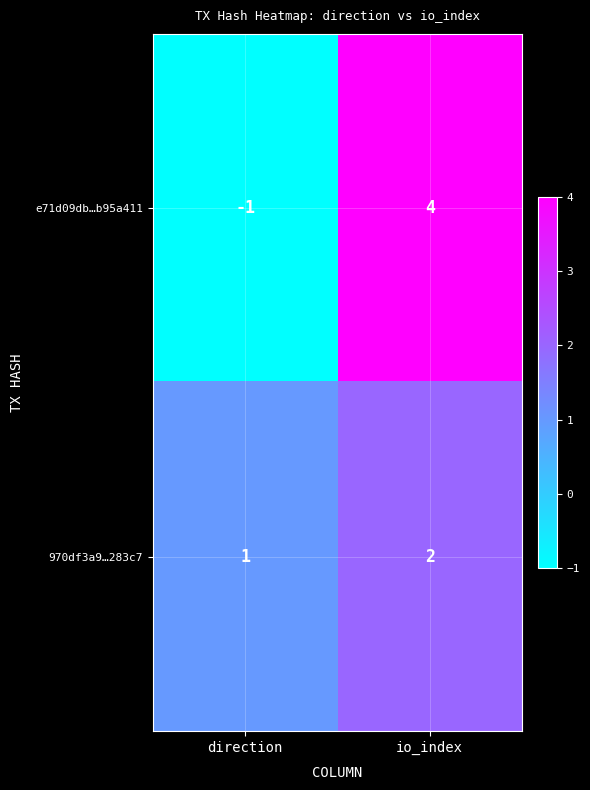

The 970df3a9…283c7 series shows 1 at io_index. True or false?

False